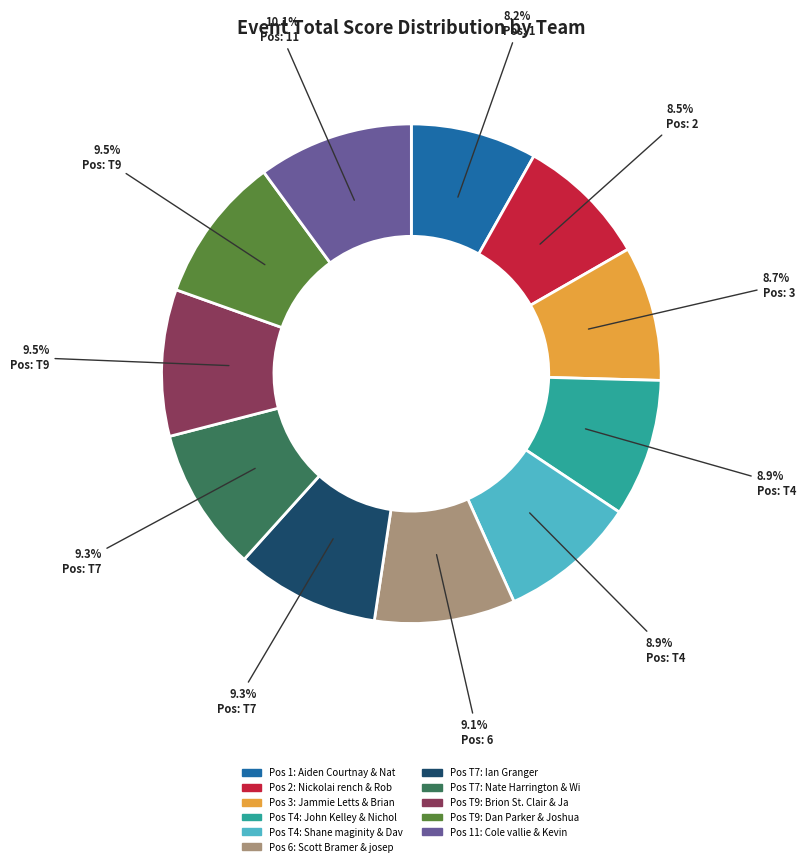

Does any single category account for the majority?

No